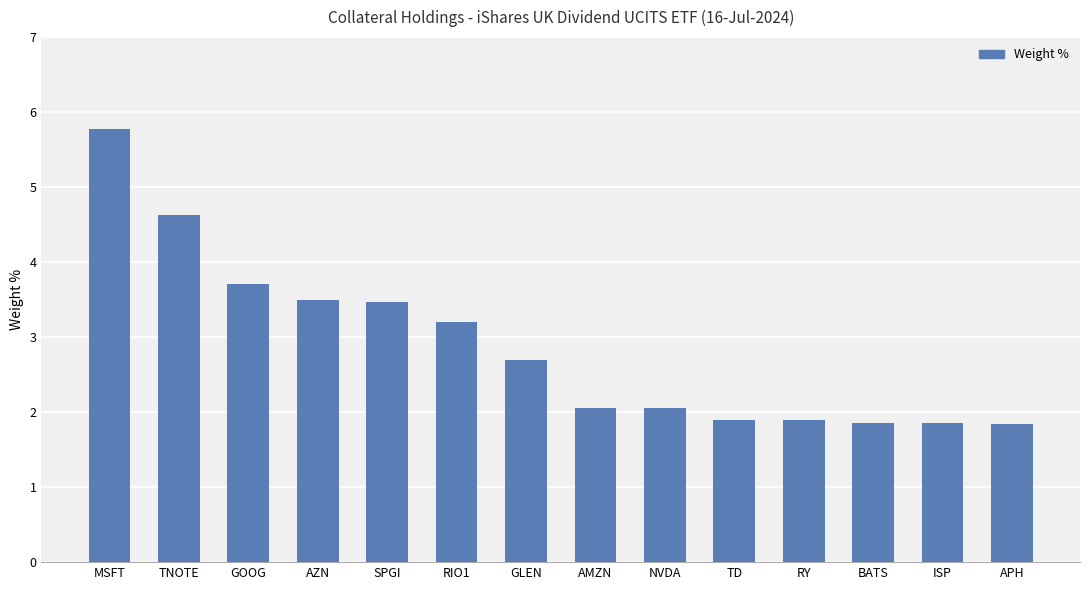

What is the approximate value at MSFT?

5.8